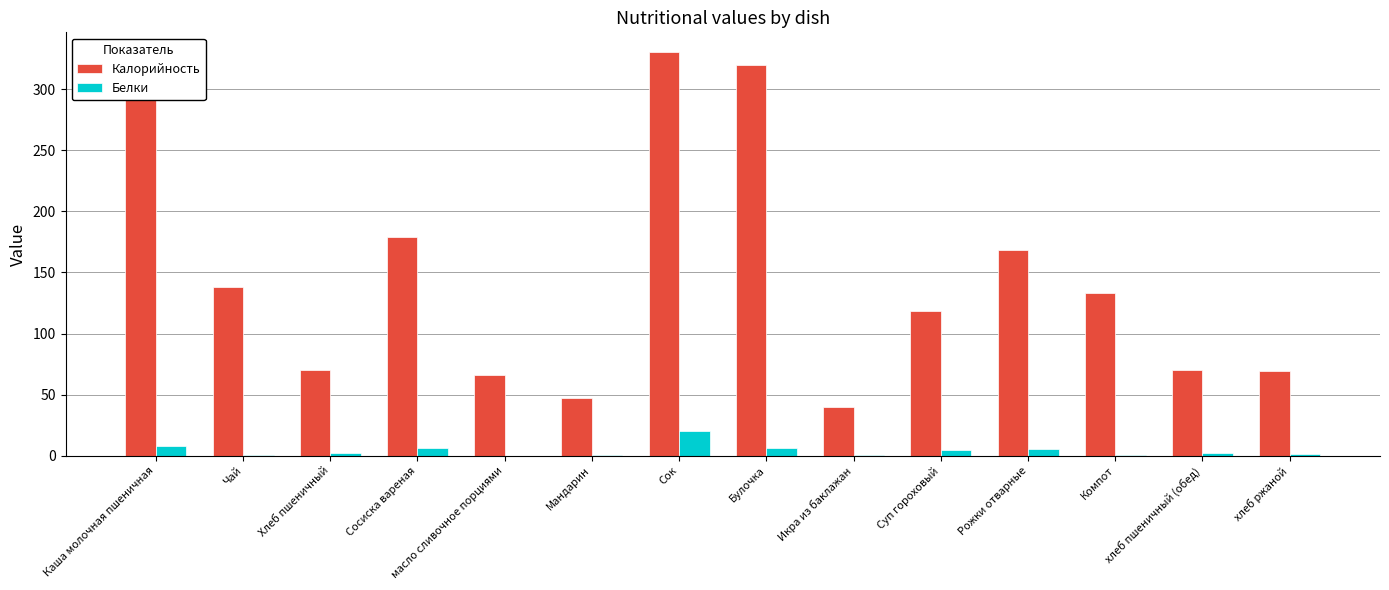

Which series has the largest total across all categories?

Калорийность